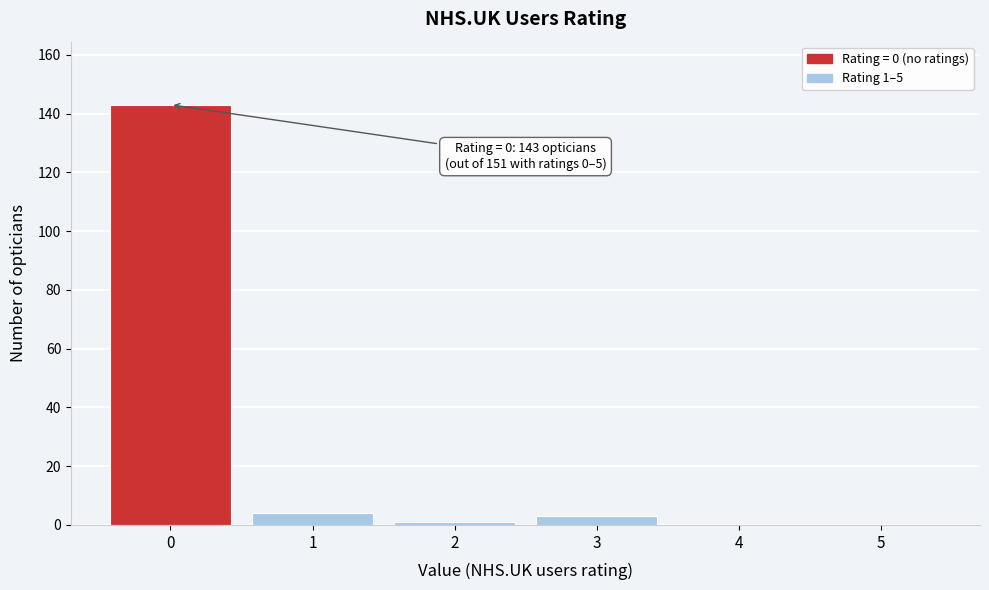

Which range on the x-axis has the tallest bar?

-0.5 to 0.5